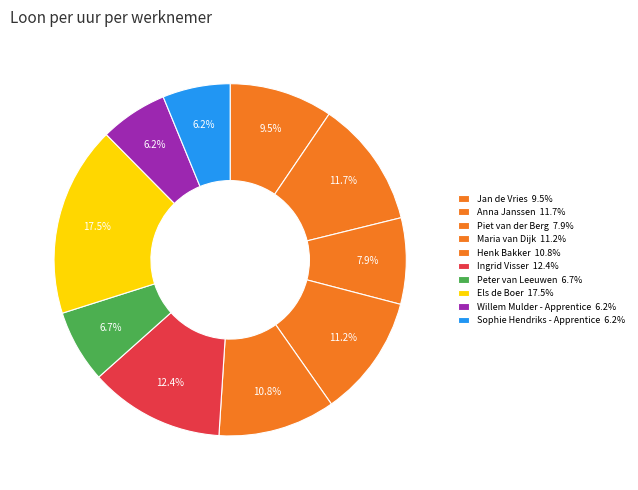

Count the number of slices in the pie.

10